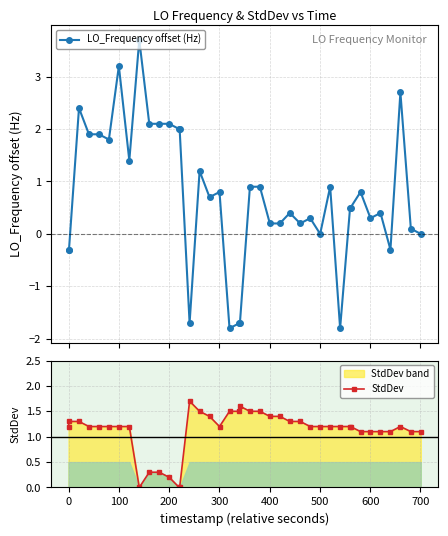

What is the highest value of the StdDev series?

1.7